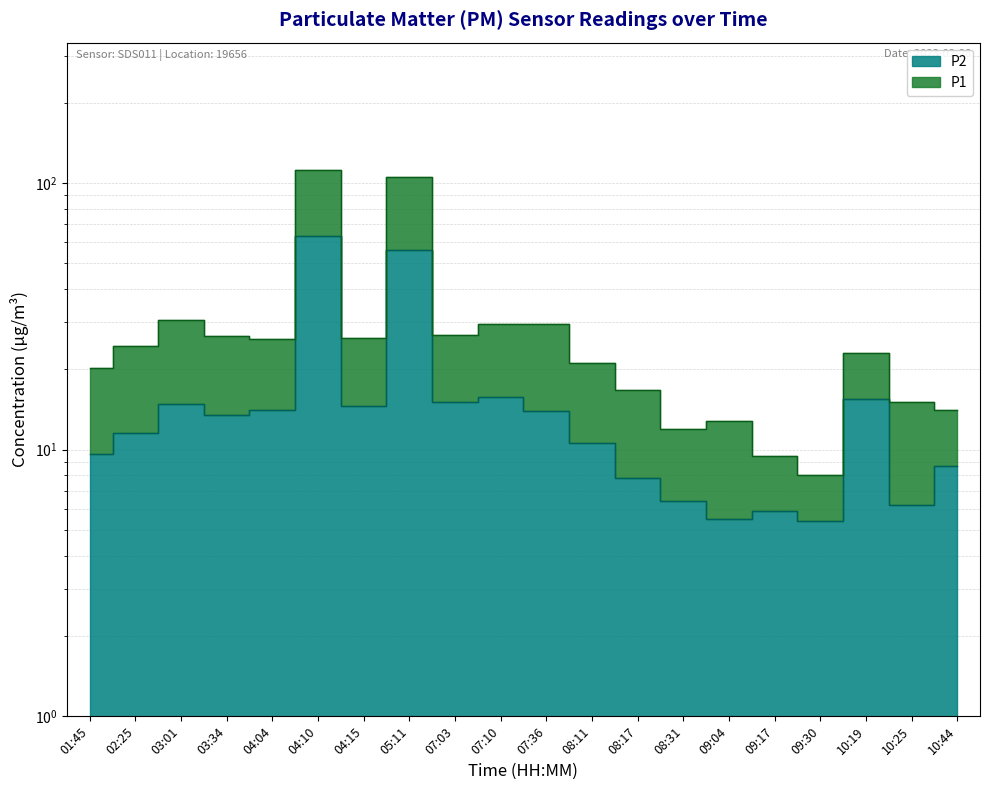

True or false: P1 and P2 cross at least once.

False